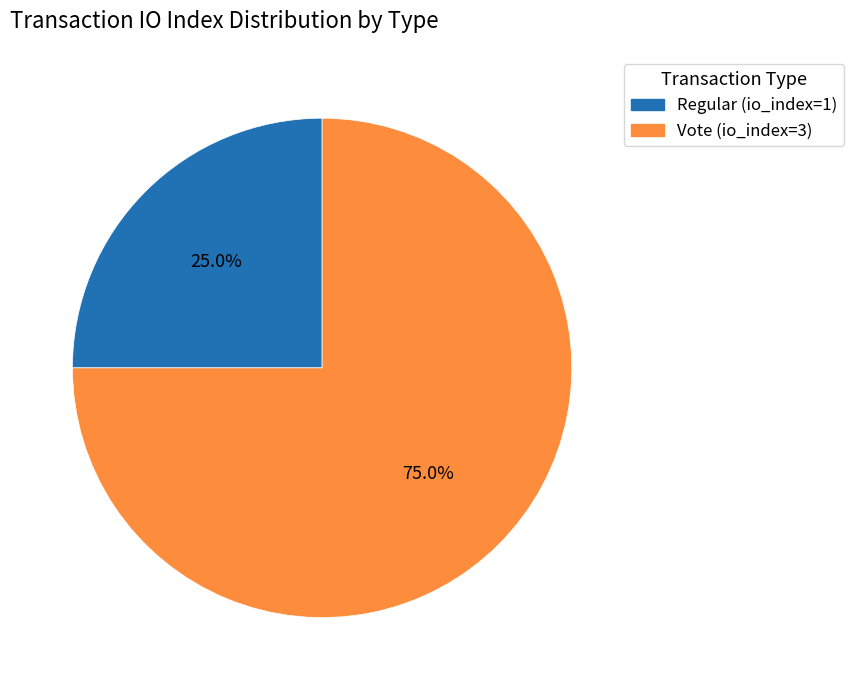

To the nearest percent, what is the combined percentage of Vote (io_index=3) and Regular (io_index=1)?

100%